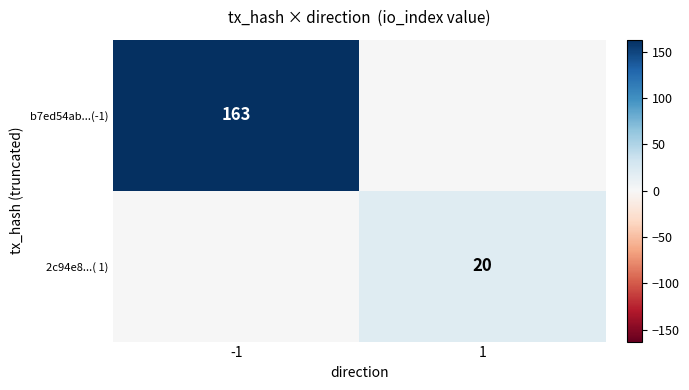

The value of b7ed54ab...(-1) at -1 is 268. True or false?

False